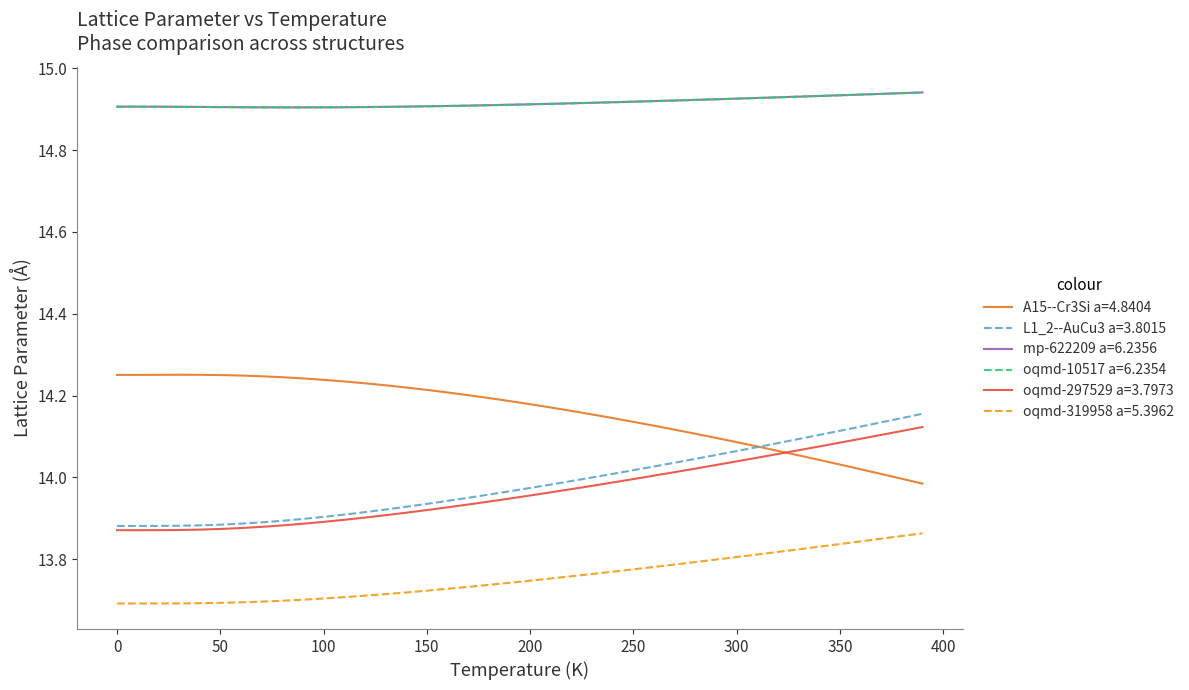

True or false: oqmd-10517 a=6.2354 and L1_2--AuCu3 a=3.8015 cross at least once.

False